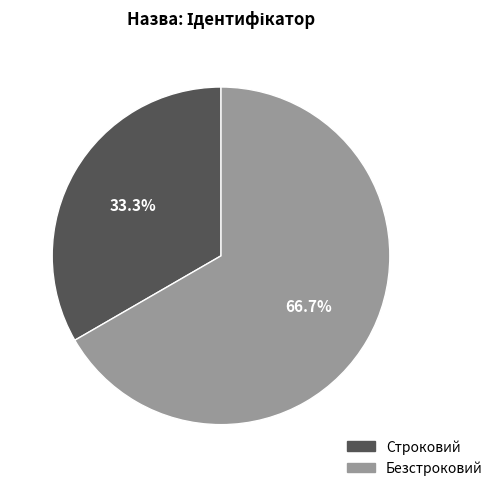

Between Безстроковий and Строковий, which is larger?

Безстроковий